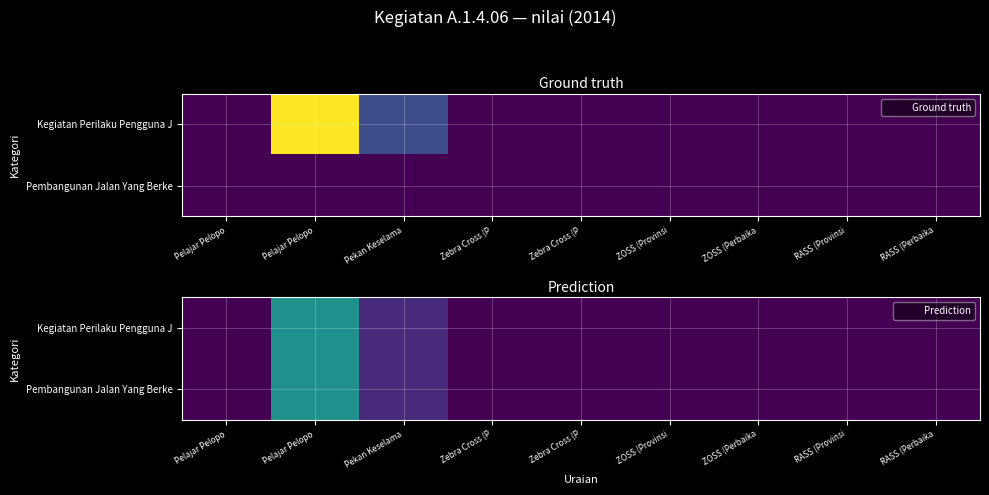

Rank the series at RASS (Perbaika from lowest to highest value.

Kegiatan Perilaku Pengguna J, Pembangunan Jalan Yang Berke